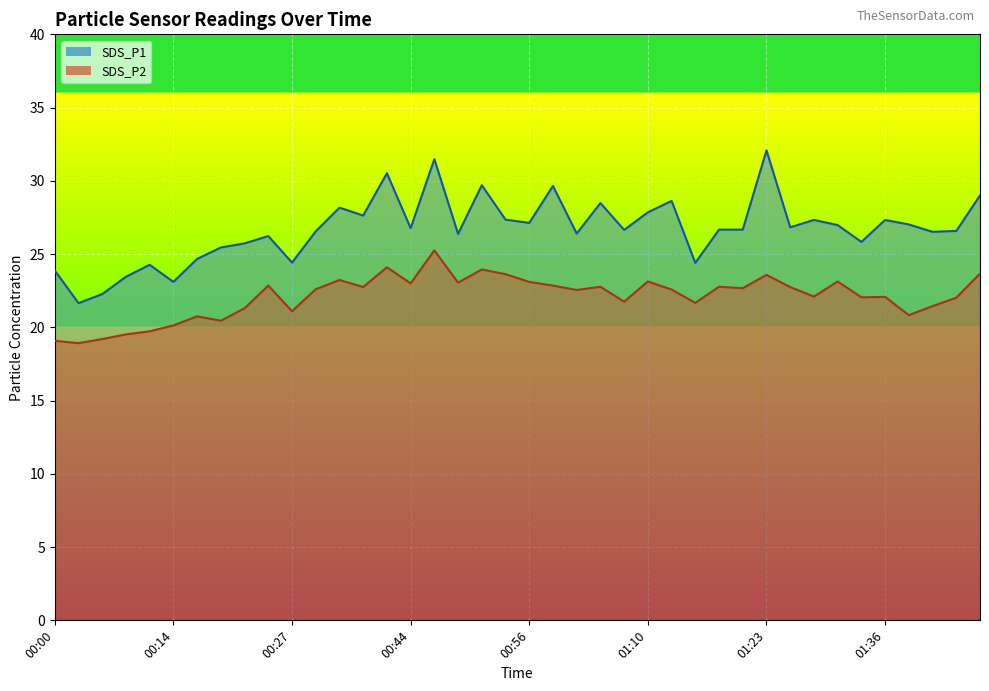

Reading left to right, what are all the values shown in this chart?

SDS_P1: 00:00=23.9	00:03=21.6	00:06=22.3	00:08=23.4	00:11=24.3	00:14=23.1	00:17=24.7	00:19=25.4	00:22=25.7	00:24=26.2	00:27=24.4	00:30=26.6	00:32=28.2	00:36=27.6	00:38=30.5	00:44=26.8	00:46=31.5	00:49=26.4	00:51=29.7	00:54=27.4	00:56=27.1	00:59=29.6	01:02=26.4	01:04=28.5	01:07=26.6	01:10=27.9	01:12=28.6	01:15=24.4	01:17=26.7	01:20=26.7	01:23=32.1	01:26=26.8	01:29=27.3	01:31=27.0	01:34=25.8	01:36=27.3	01:39=27.0	01:42=26.5	01:44=26.6	01:47=29.0
SDS_P2: 00:00=19.1	00:03=18.9	00:06=19.2	00:08=19.5	00:11=19.7	00:14=20.1	00:17=20.8	00:19=20.4	00:22=21.3	00:24=22.9	00:27=21.1	00:30=22.6	00:32=23.2	00:36=22.8	00:38=24.1	00:44=23.0	00:46=25.2	00:49=23.1	00:51=23.9	00:54=23.6	00:56=23.1	00:59=22.9	01:02=22.6	01:04=22.8	01:07=21.8	01:10=23.1	01:12=22.6	01:15=21.7	01:17=22.8	01:20=22.7	01:23=23.6	01:26=22.8	01:29=22.1	01:31=23.1	01:34=22.1	01:36=22.1	01:39=20.8	01:42=21.4	01:44=22.0	01:47=23.7